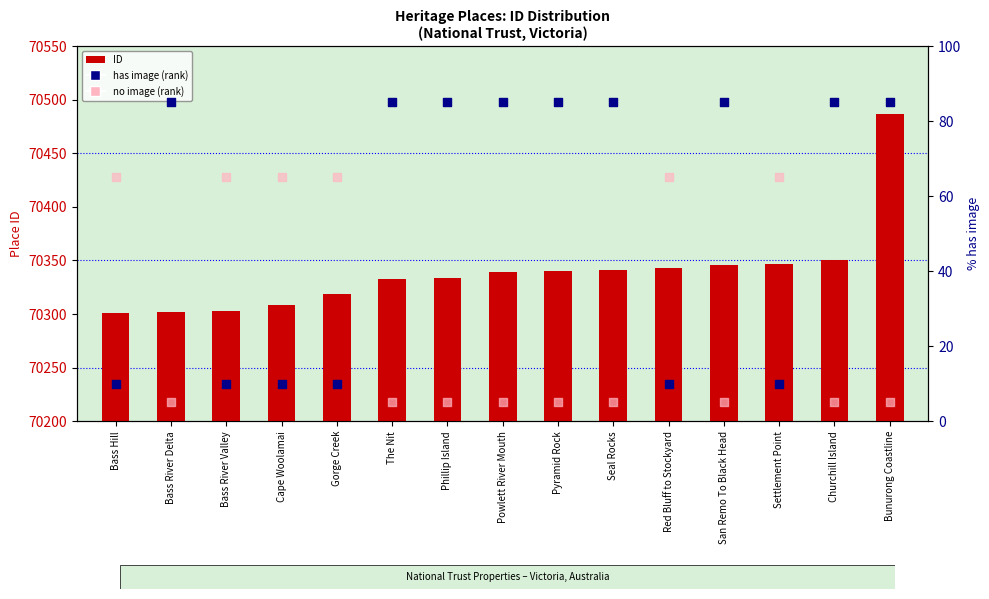

At which category is the sum across all series the highest?

Bunurong Coastline